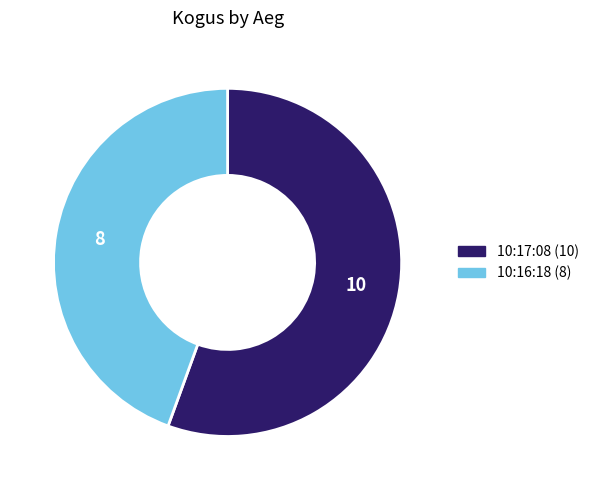

The 10:16:18 slice represents 44% of the pie. True or false?

True